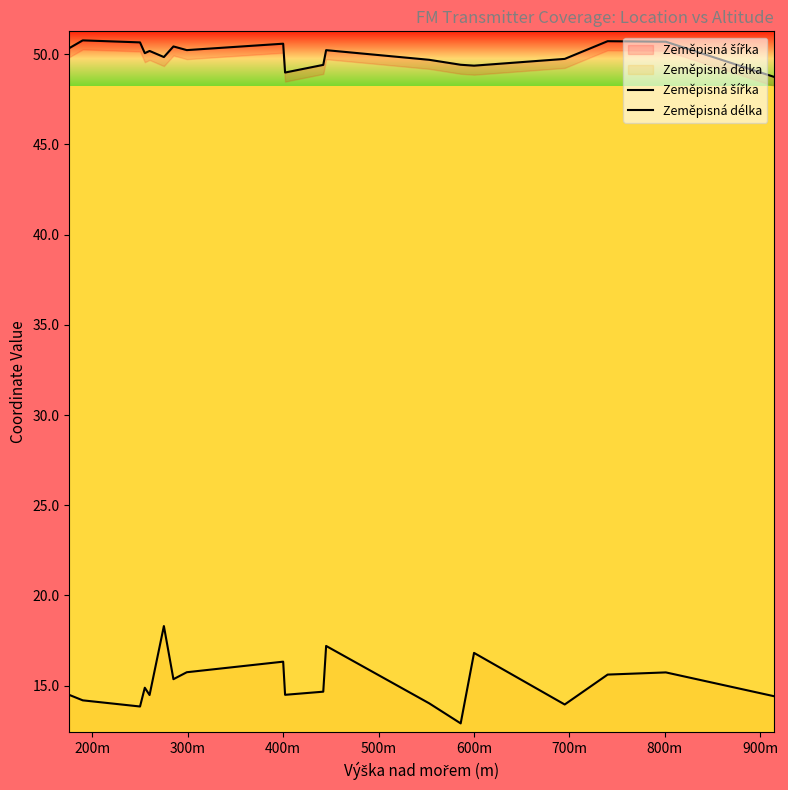

What is the difference between the highest and lowest values at 400m?

35.2